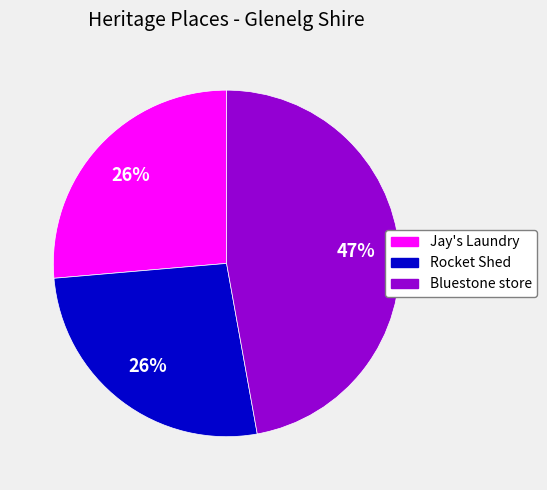

Between Rocket Shed and Bluestone store, which is larger?

Bluestone store